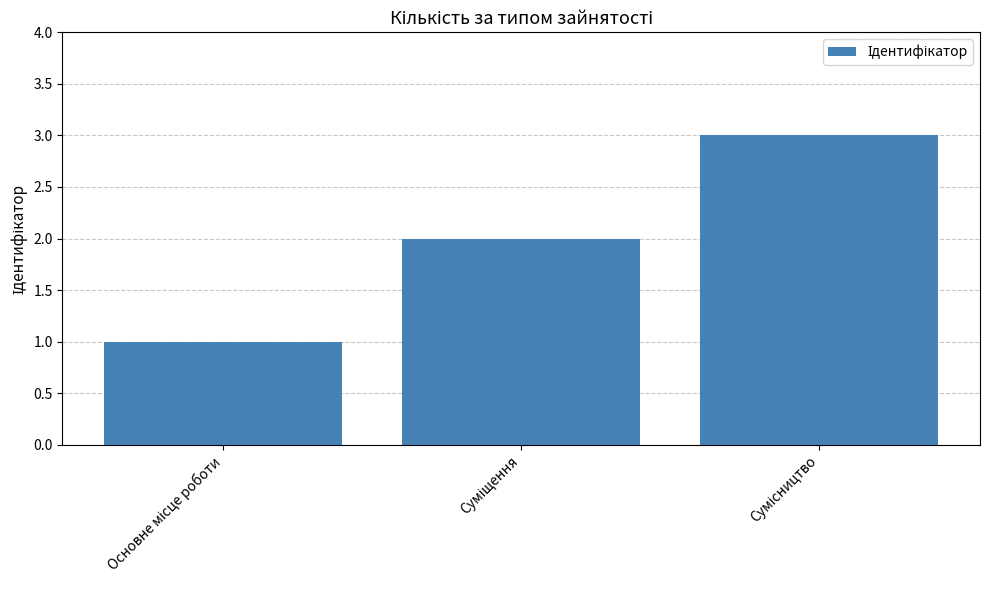

How many values are between 1 and 3?

3